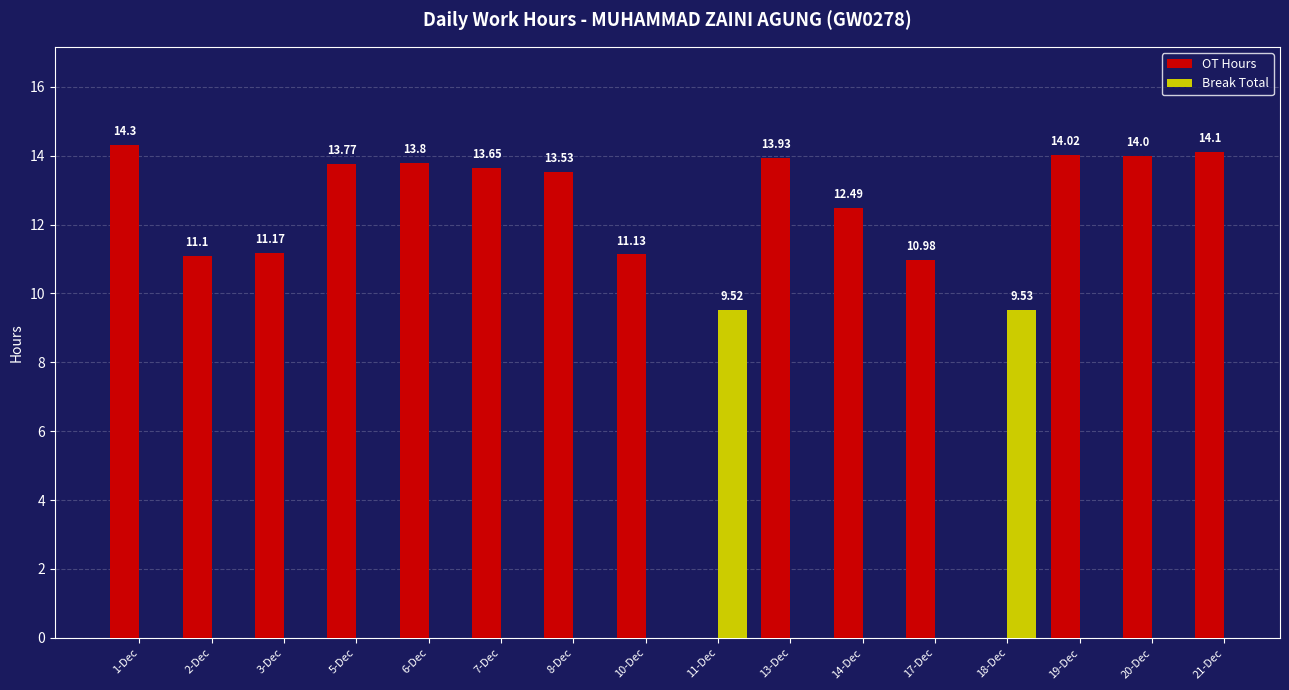

Which category has the highest value across all series?

1-Dec